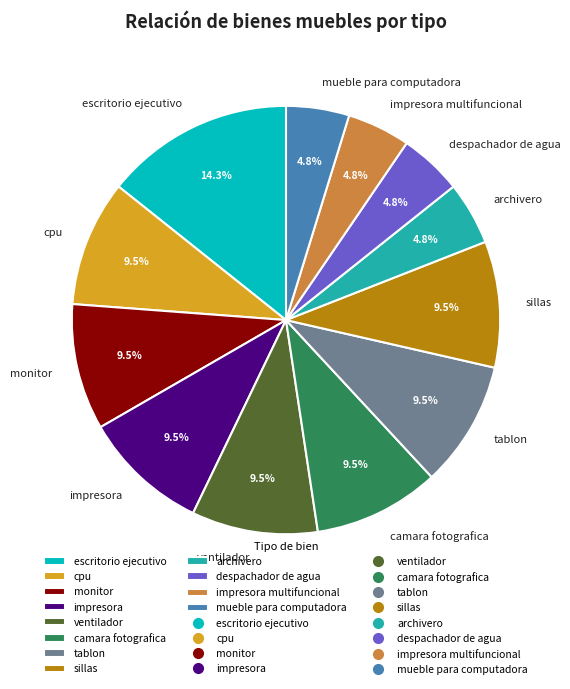

To the nearest percent, what is the combined percentage of escritorio ejecutivo and camara fotografica?

24%